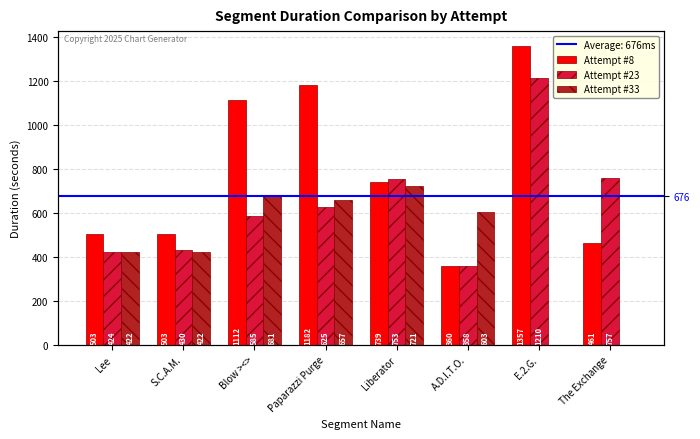

How many bars are there in each group?

3